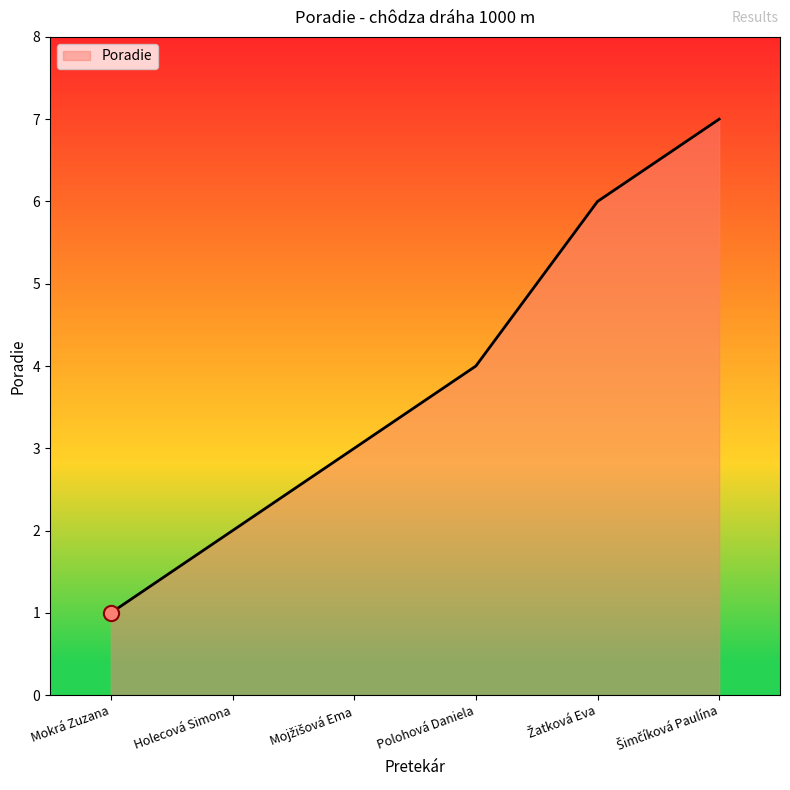

True or false: the data has more than 1 interior local peaks.

False